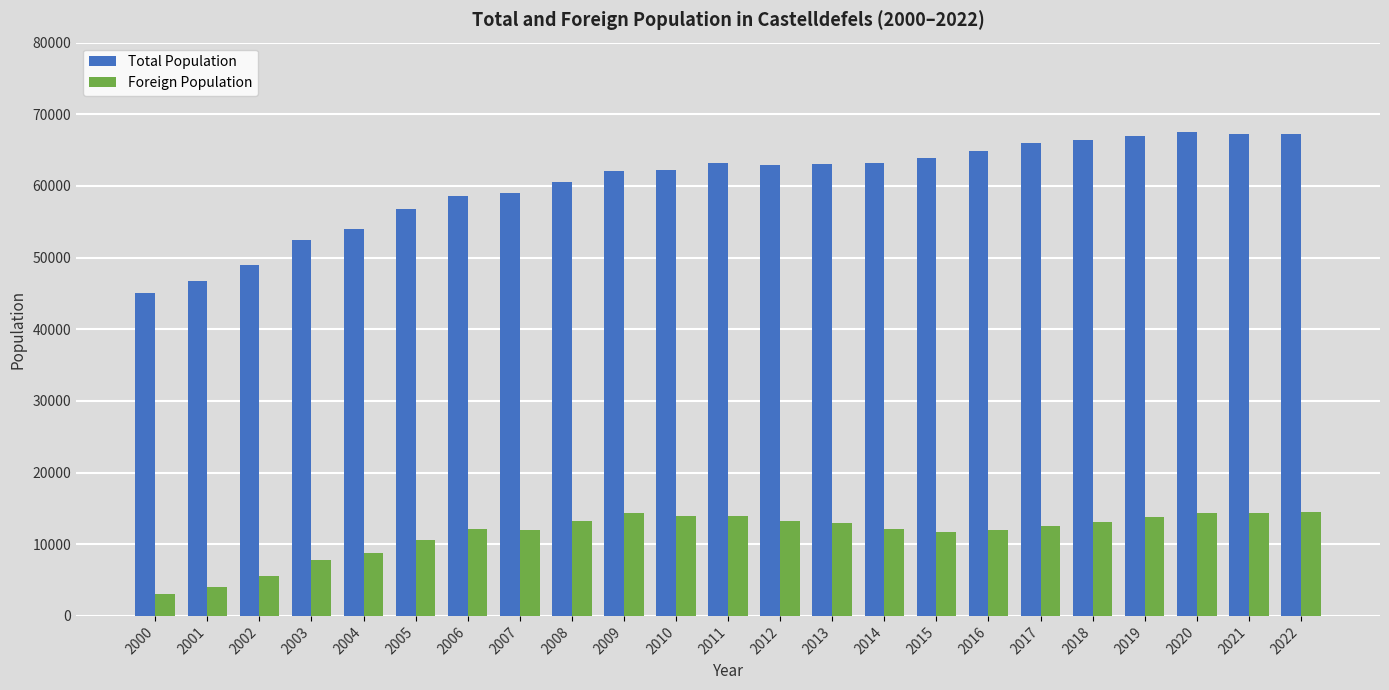

What is the difference between the highest and lowest values at 2018?

53229